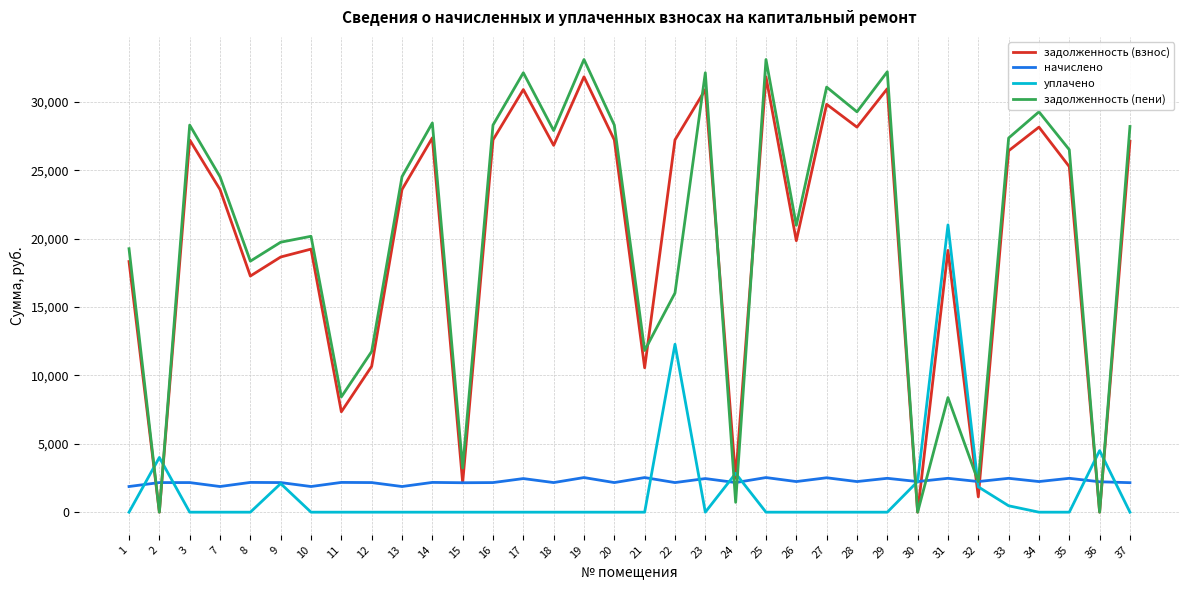

What is the maximum value for уплачено?

21000.0